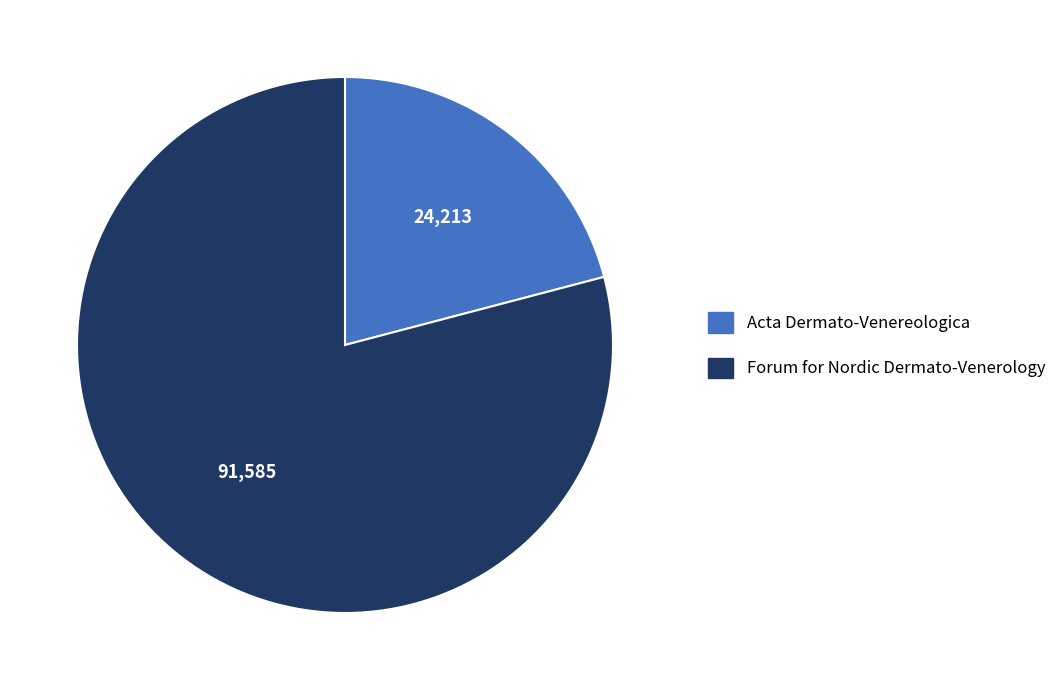

Which slice is the largest?

Forum for Nordic Dermato-Venerology